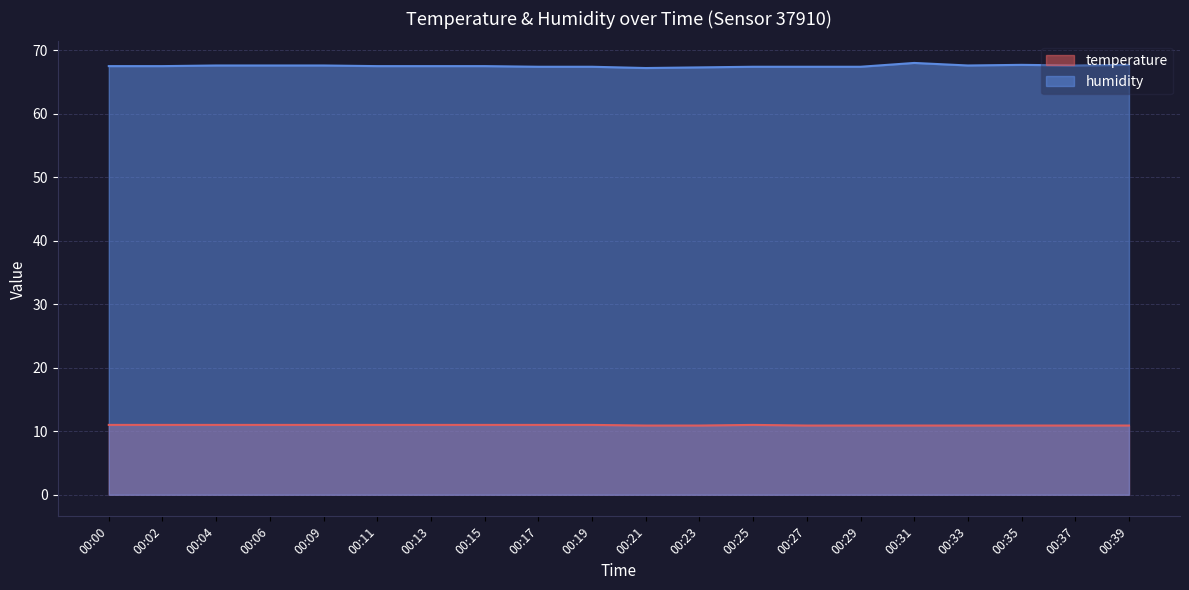

Rank the series by their maximum value, from lowest to highest.

temperature, humidity